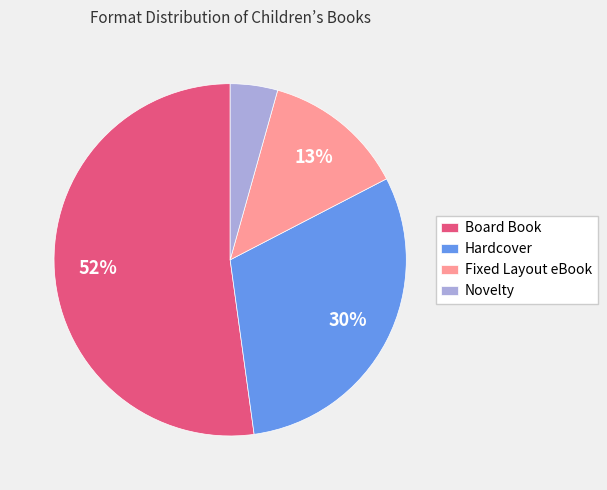

To the nearest percent, what portion does Novelty represent?

4%